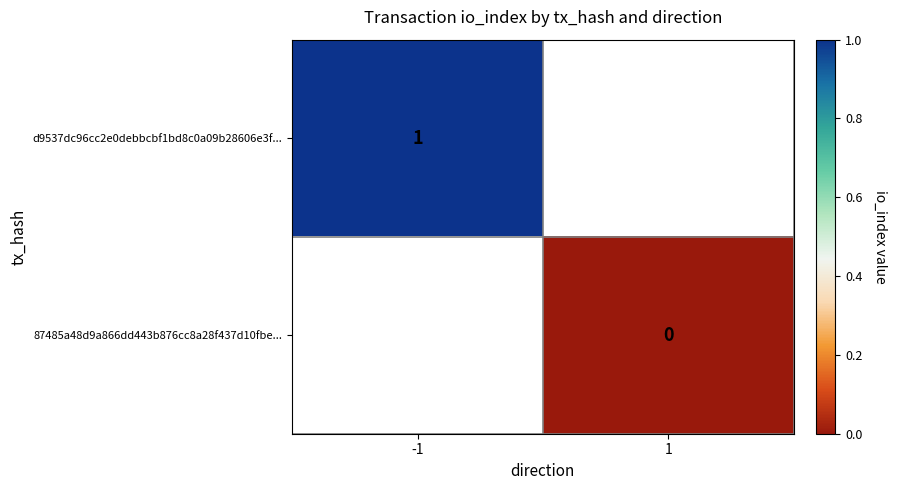

List the series in order of their peak value, highest first.

d9537dc96cc2e0debbcbf1bd8c0a09b28606e3f..., 87485a48d9a866dd443b876cc8a28f437d10fbe...